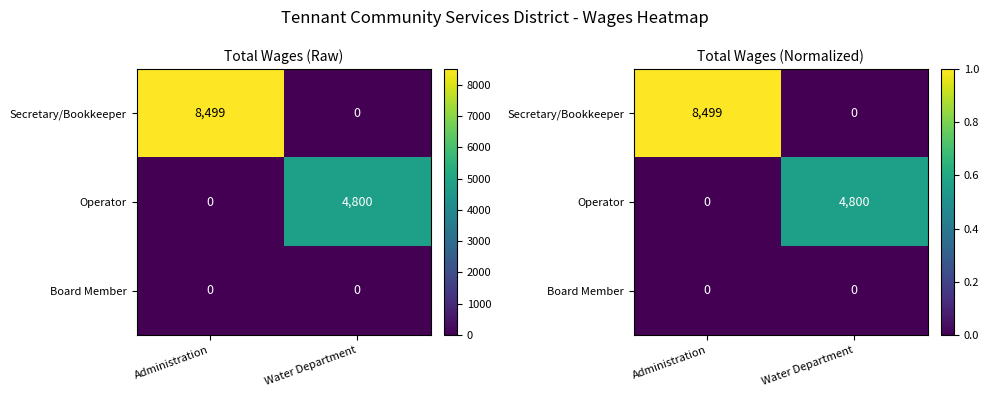

Is the value of Operator at Water Department greater than the value of Board Member at Administration?

Yes